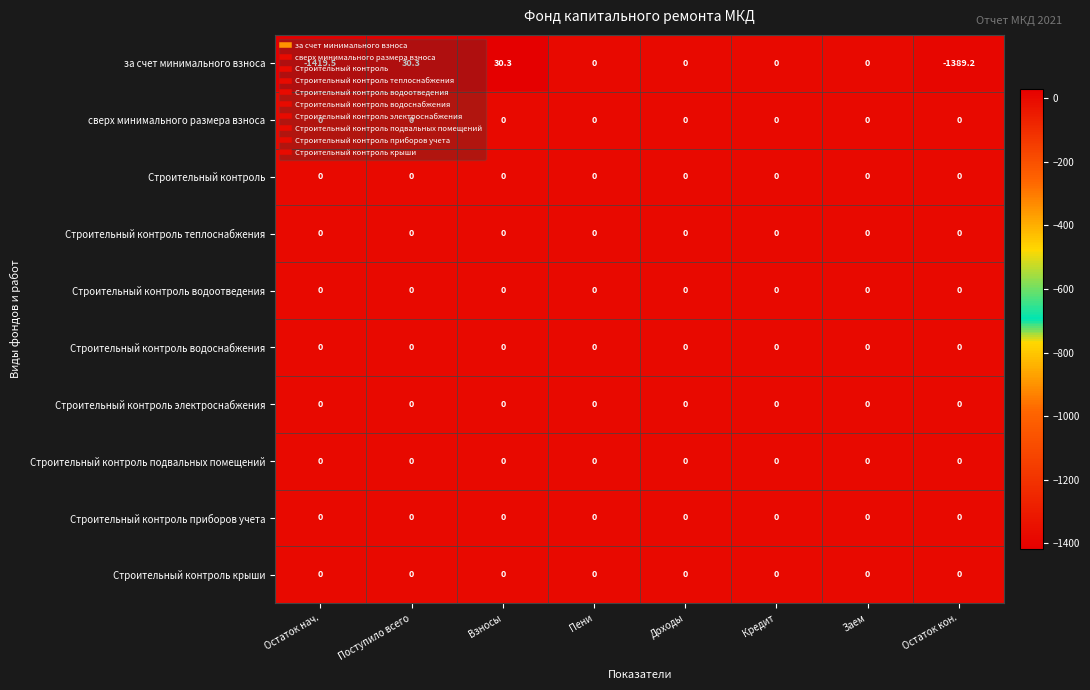

What is the maximum value shown in the chart?

30.3